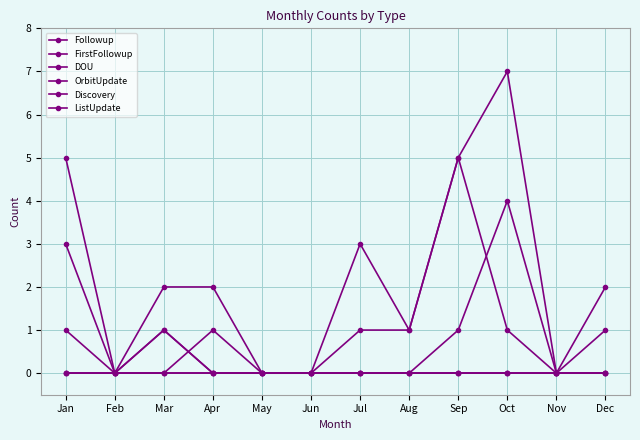

Does the chart have visible grid lines?

Yes